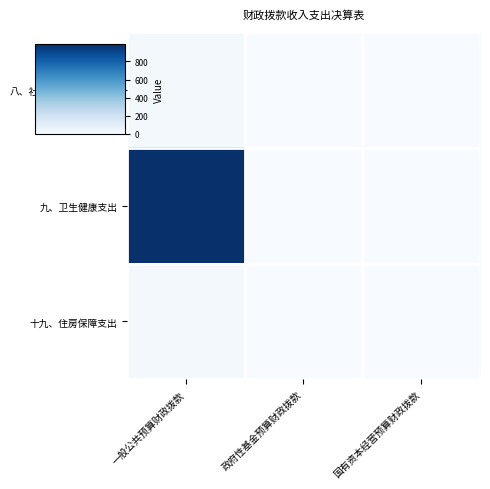

Which series has the largest total across all categories?

九、卫生健康支出